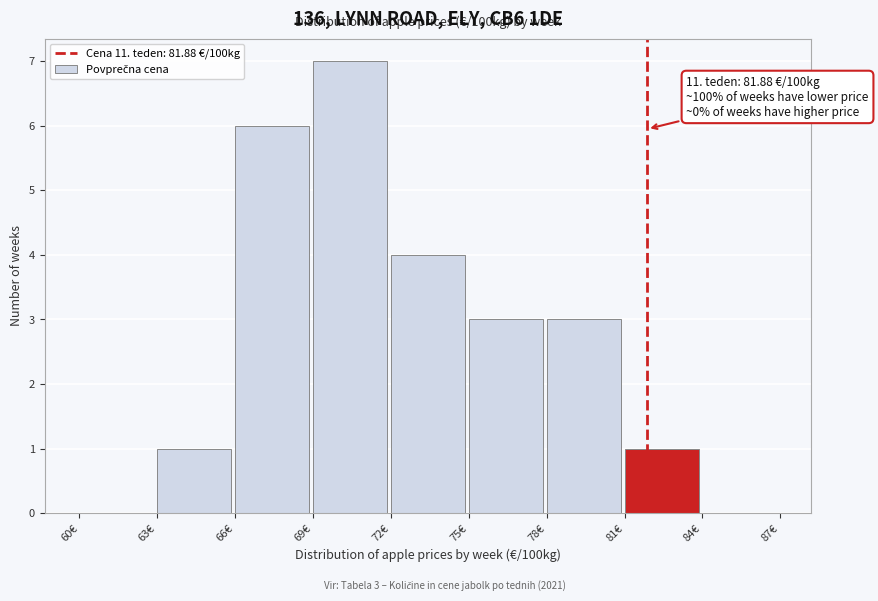

Over which range of the x-axis is the bar tallest?

69 to 72